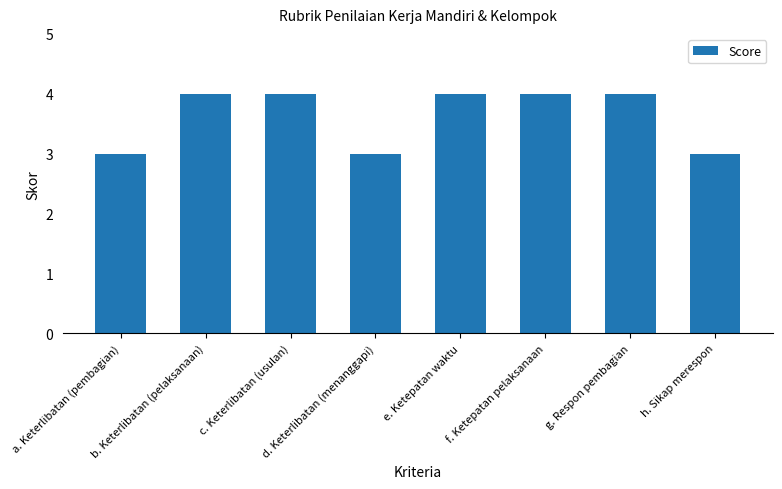

What is the greatest value displayed?

4